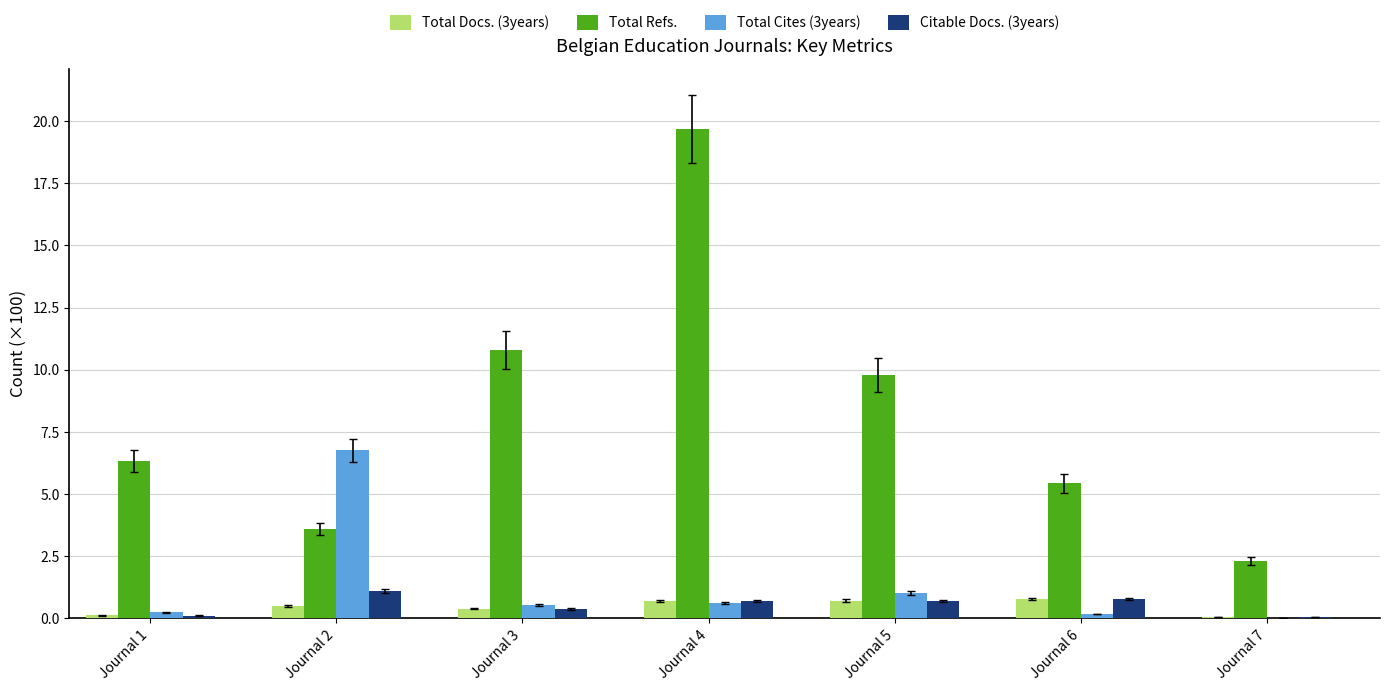

What is the greatest value displayed?

19.7